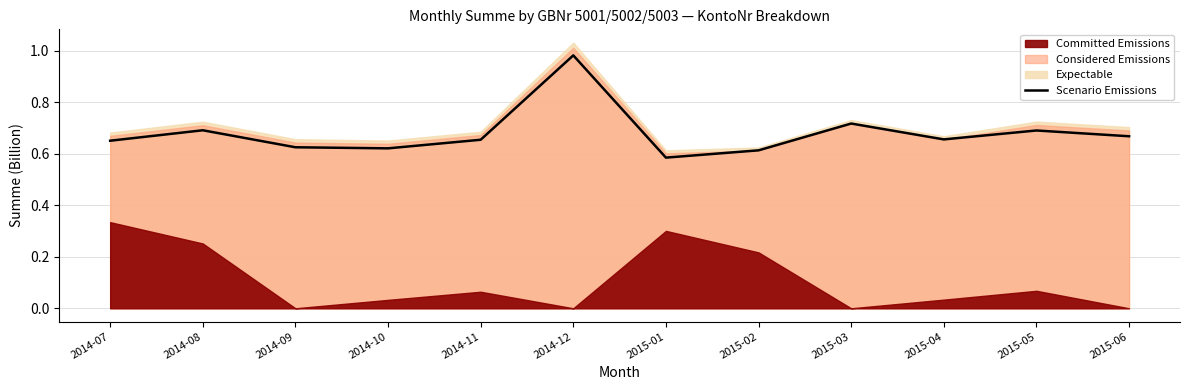

What value does the data have at 2015-03?

0.7